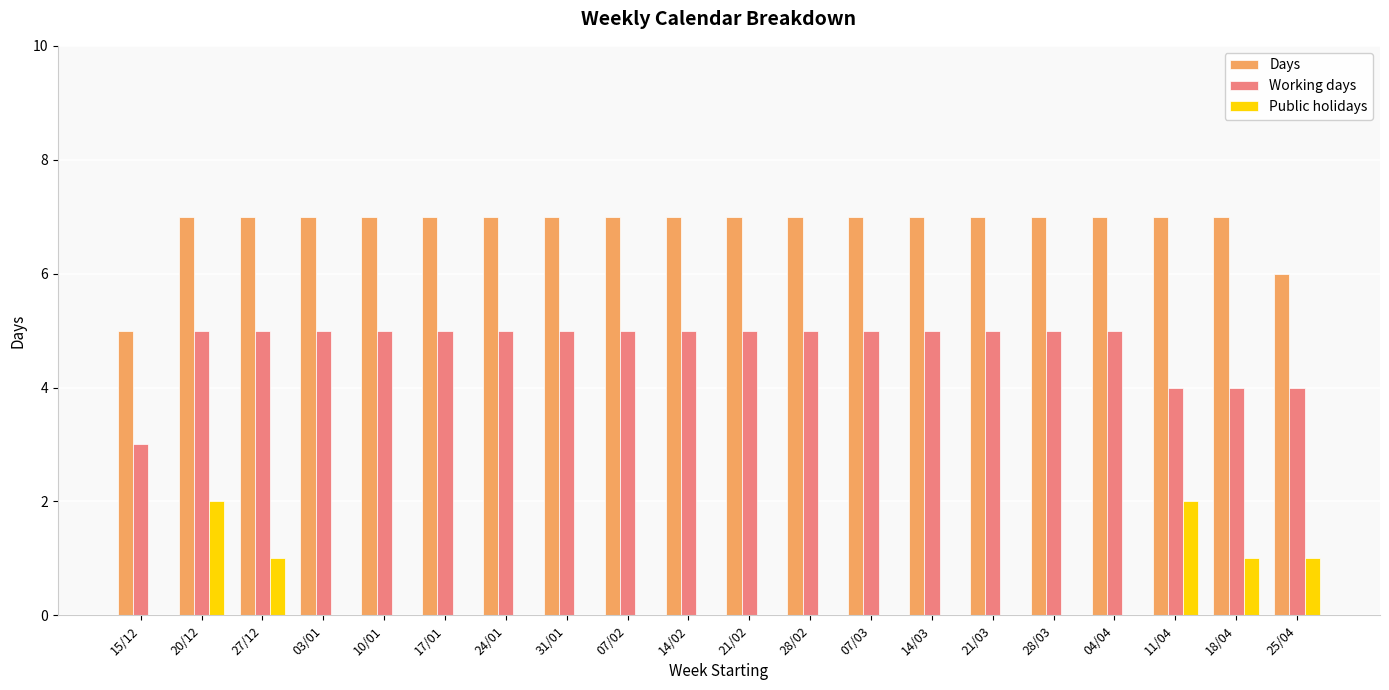

How many Days values are between 7 and 8?

18